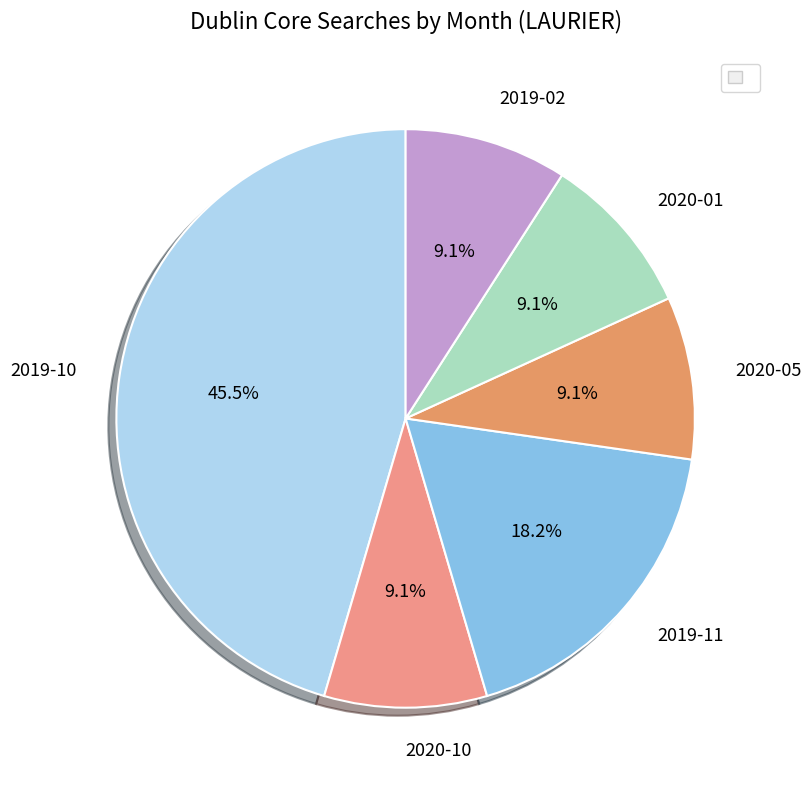

Does any single category account for the majority?

No